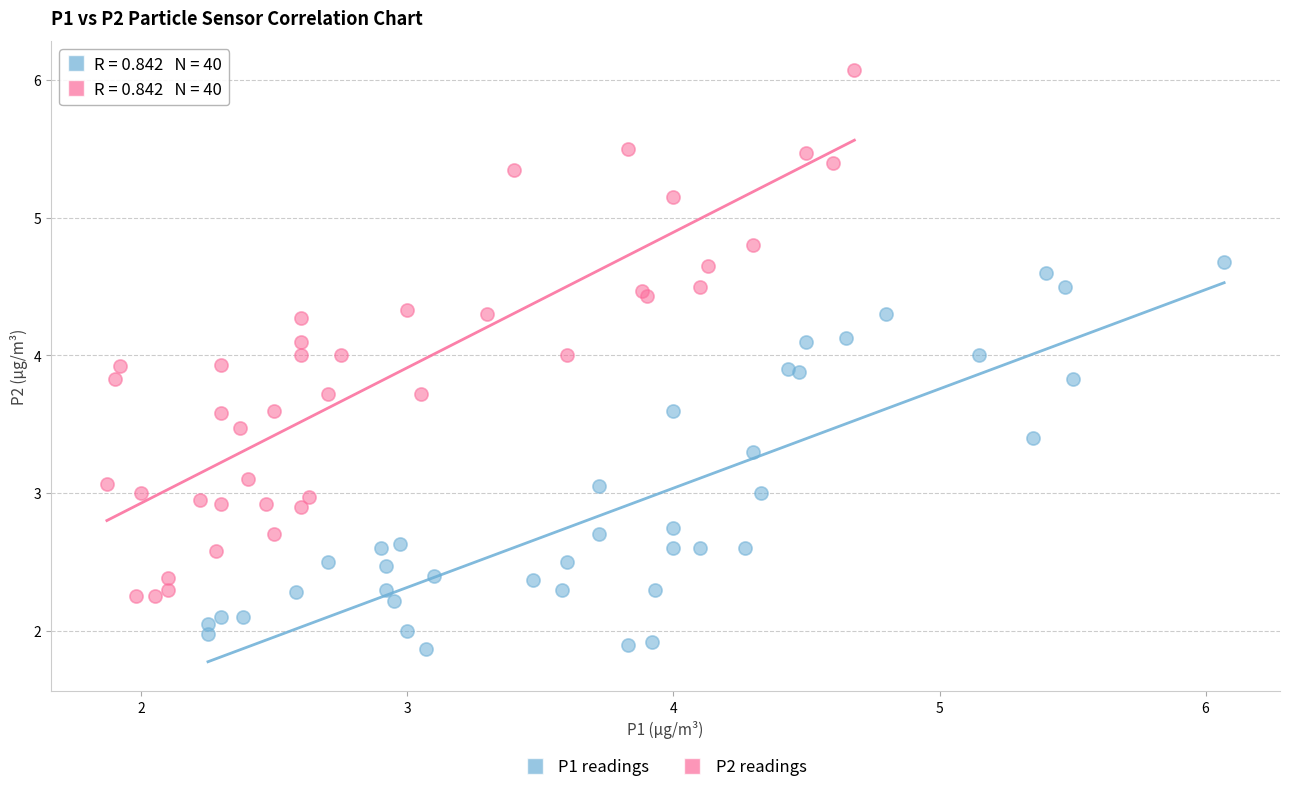

Which series has the largest Y range (max minus min)?

P2 readings